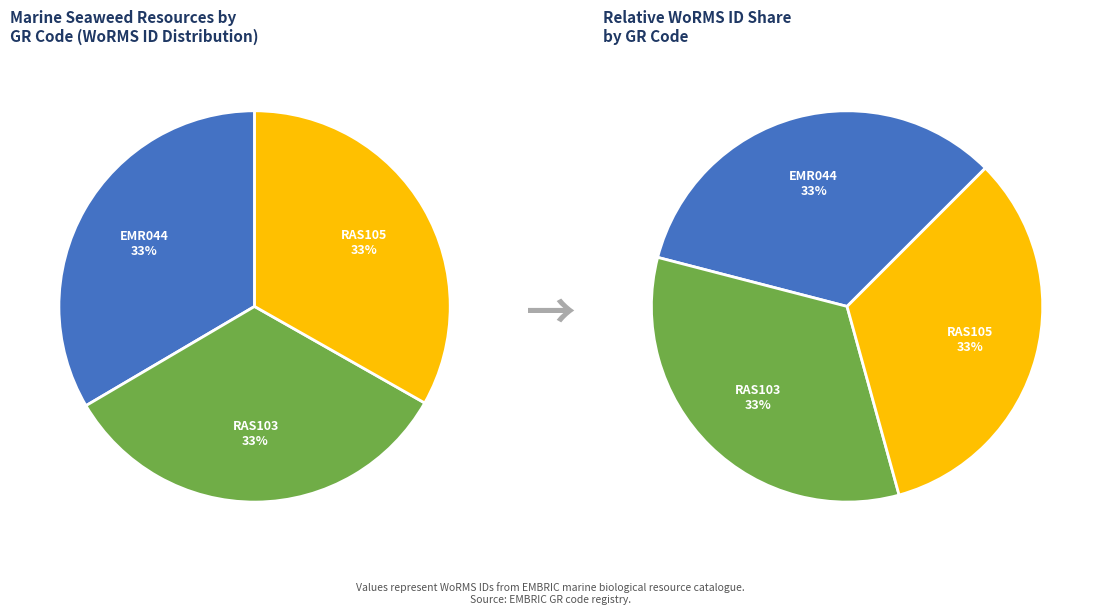

Is it true that RAS105 (Codium sp.) is 33% of the pie?

True